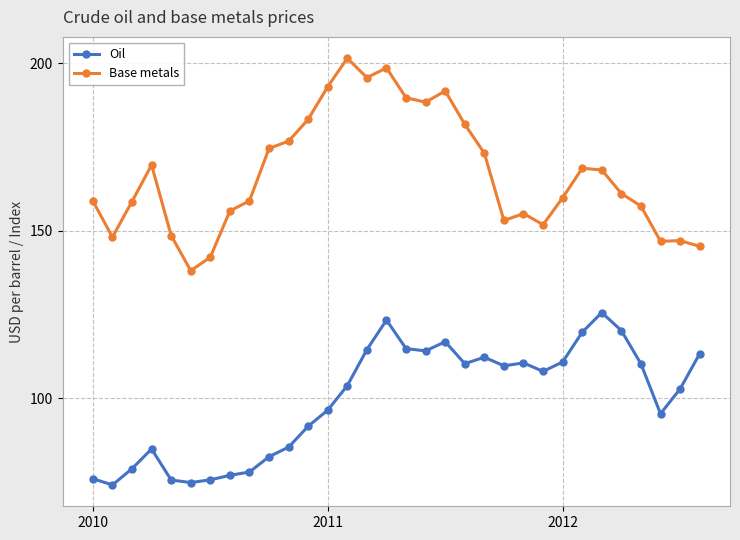

Rank the series by their average value, from lowest to highest.

Oil, Base metals